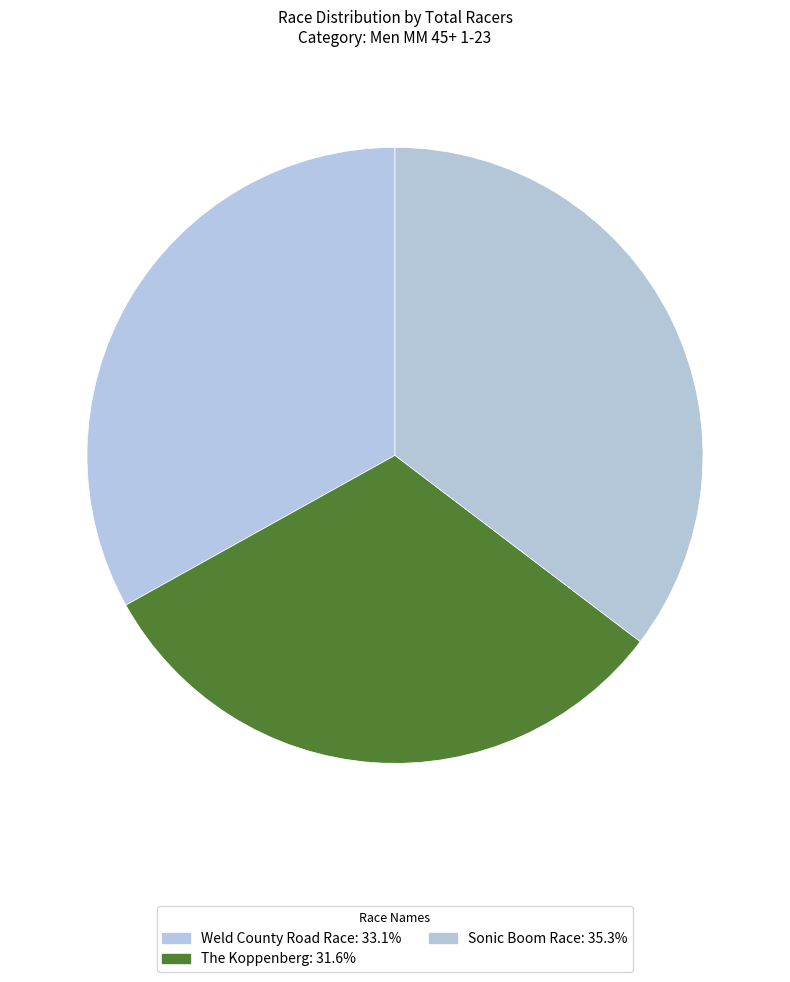

Is Weld County Road Race the majority of the pie?

No